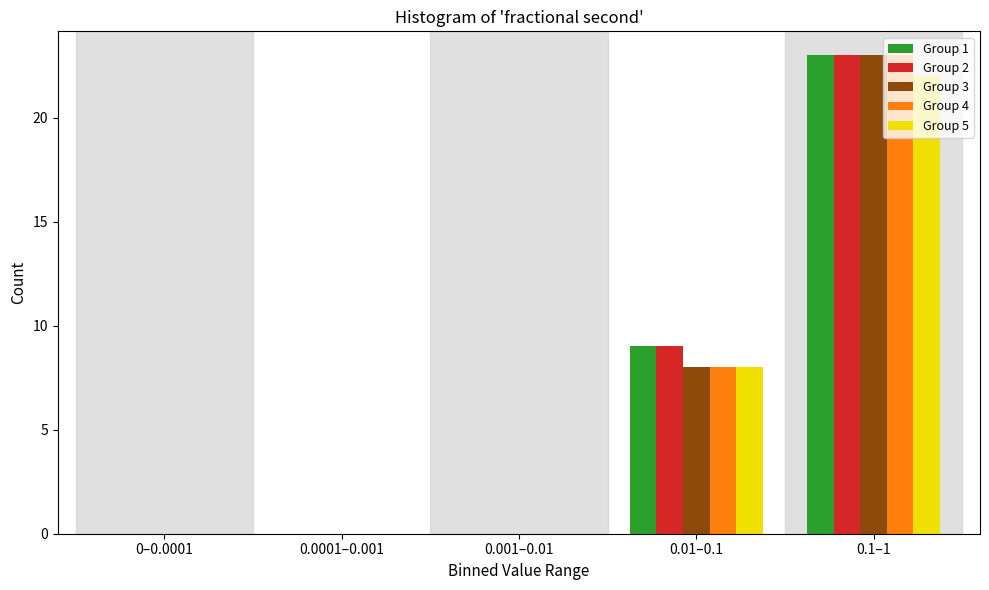

Reading left to right, transcribe all the data shown in this chart.

Group 1: 0–0.0001=0	0.0001–0.001=0	0.001–0.01=0	0.01–0.1=9	0.1–1=23
Group 2: 0–0.0001=0	0.0001–0.001=0	0.001–0.01=0	0.01–0.1=9	0.1–1=23
Group 3: 0–0.0001=0	0.0001–0.001=0	0.001–0.01=0	0.01–0.1=8	0.1–1=23
Group 4: 0–0.0001=0	0.0001–0.001=0	0.001–0.01=0	0.01–0.1=8	0.1–1=23
Group 5: 0–0.0001=0	0.0001–0.001=0	0.001–0.01=0	0.01–0.1=8	0.1–1=22